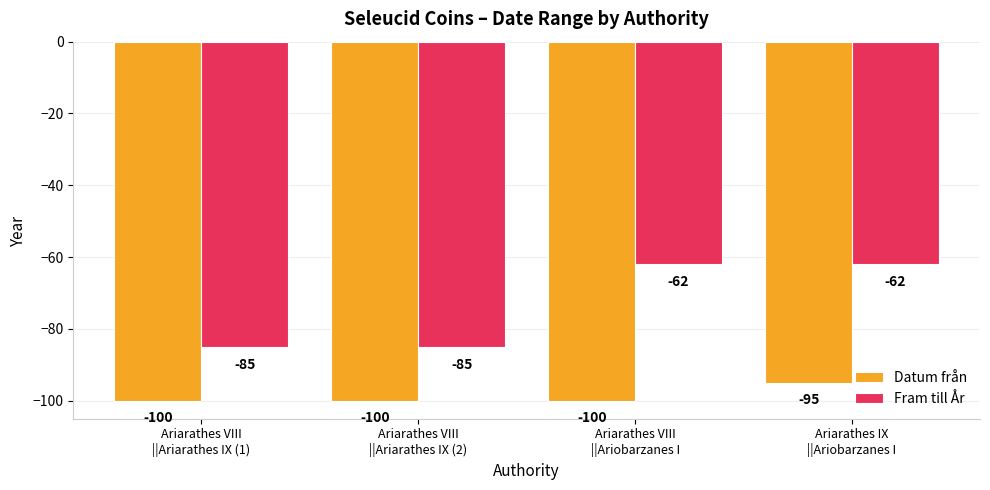

Which series has the largest total across all categories?

Fram till År